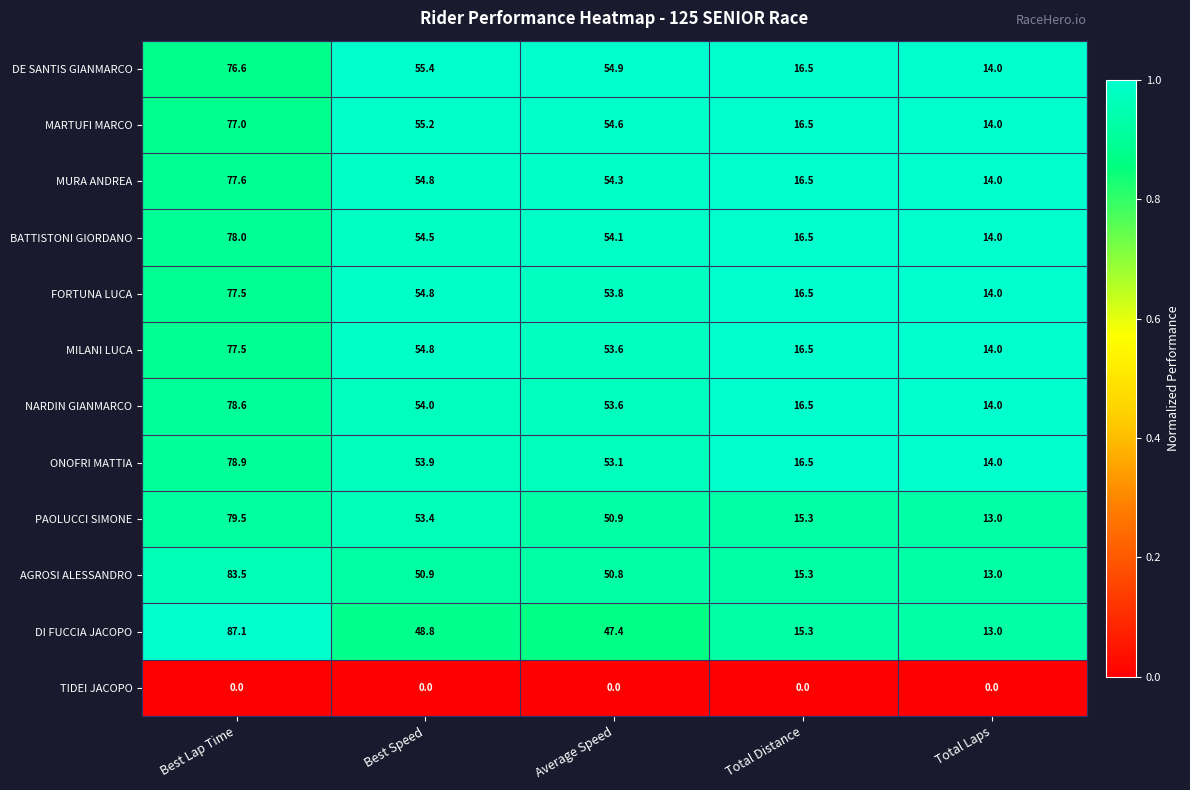

At how many categories does at least one series exceed 0?

5